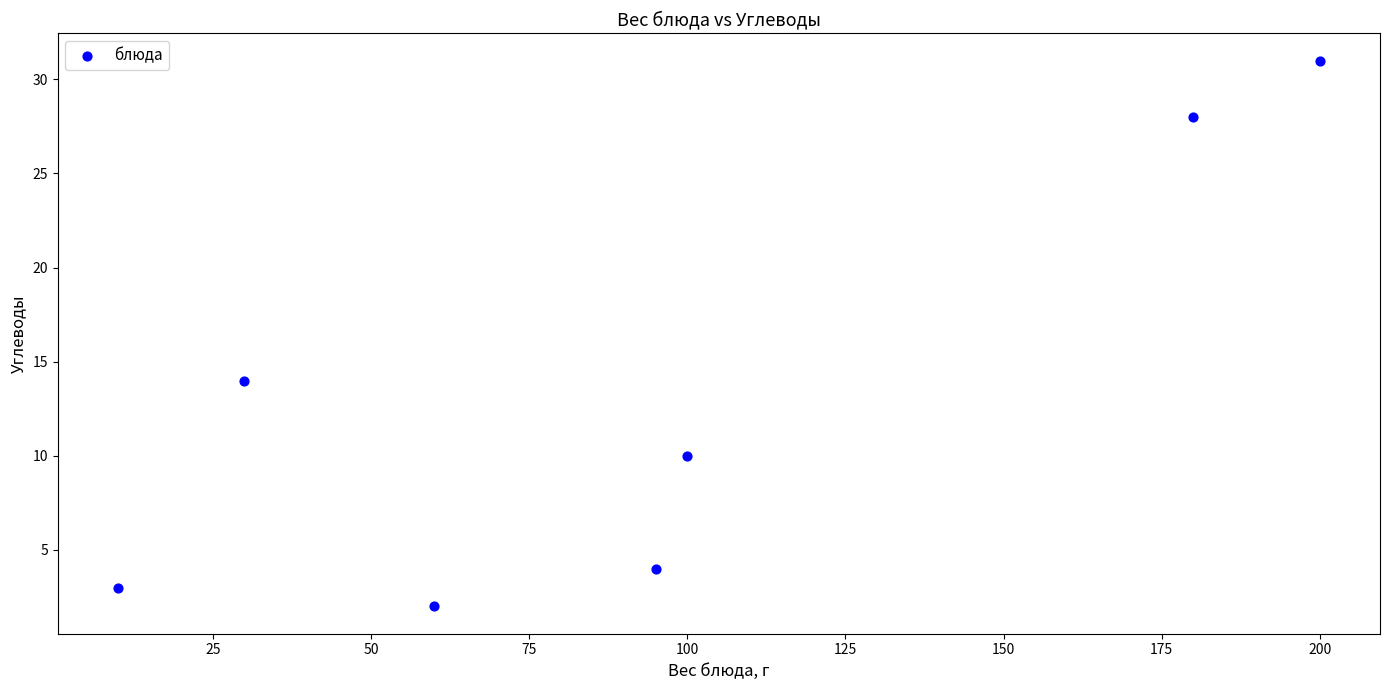

What is the range of X values (max minus min)?

190